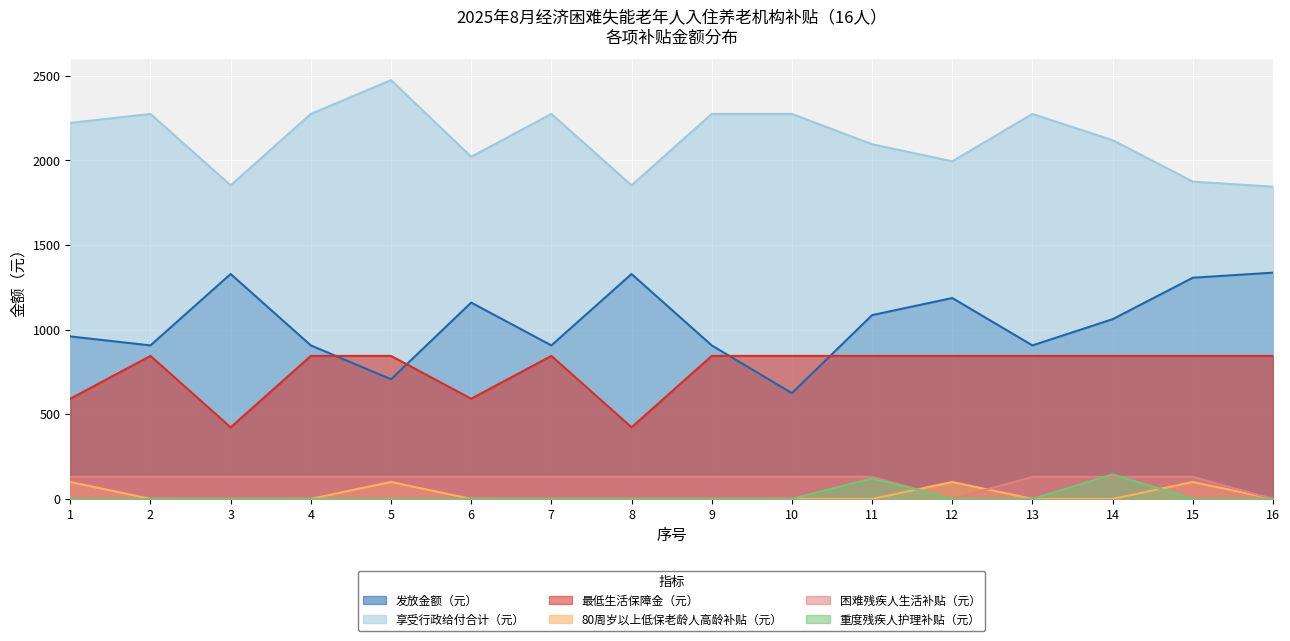

Read the 最低生活保障金（元） value at 8, to the nearest 50.

400